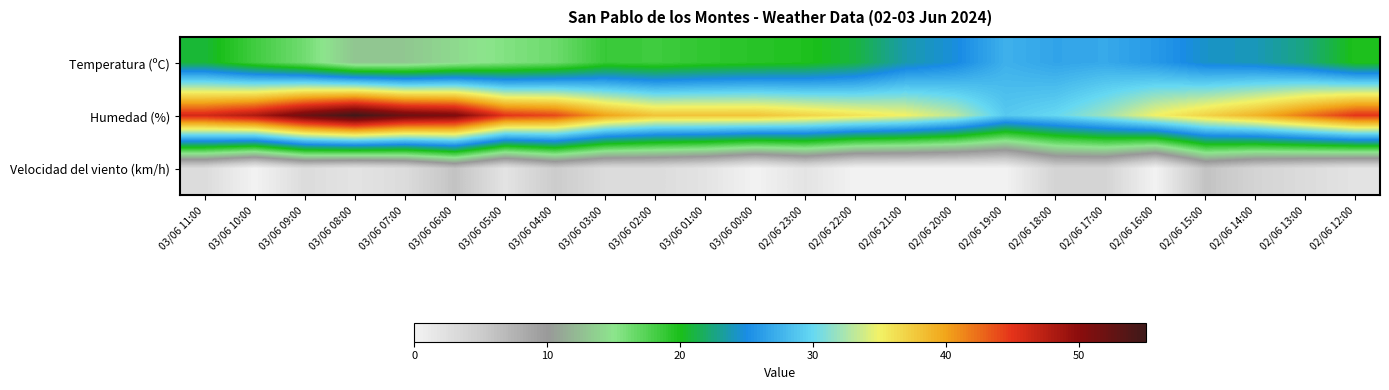

At which category is the sum across all series the highest?

03/06 06:00